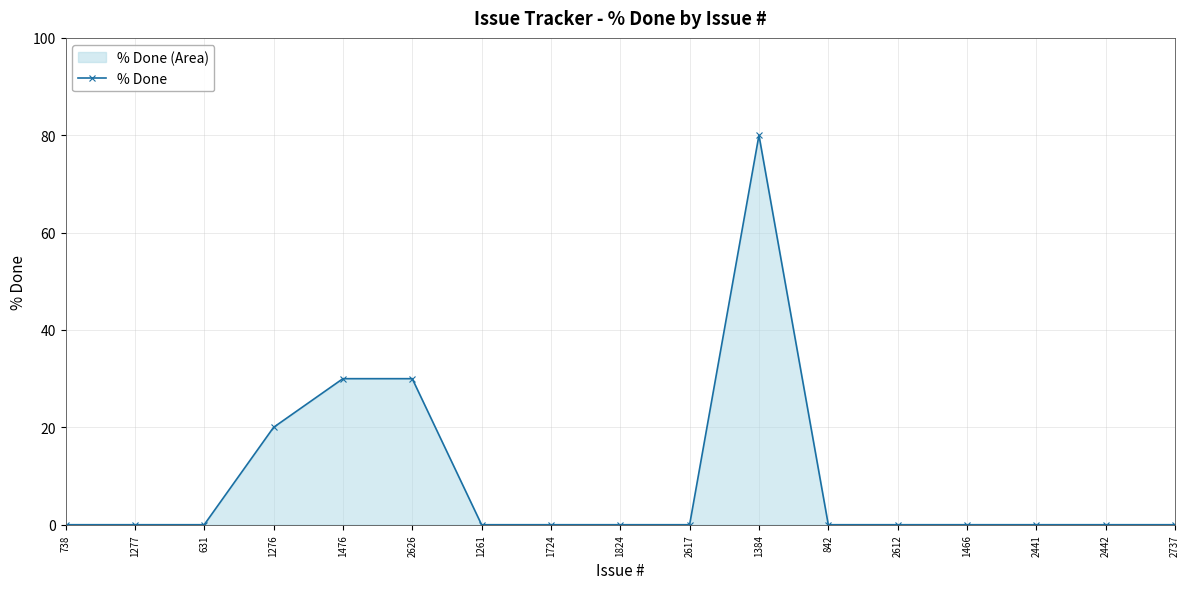

Does the chart have visible grid lines?

Yes